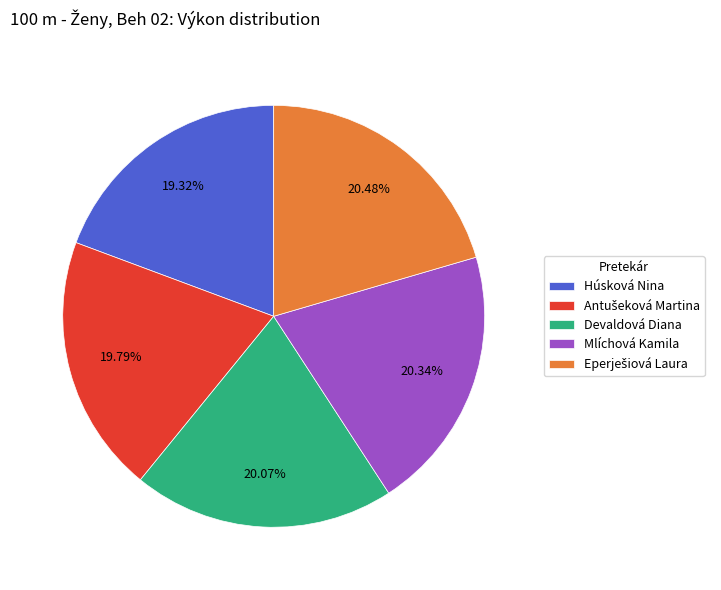

Does any single category account for the majority?

No